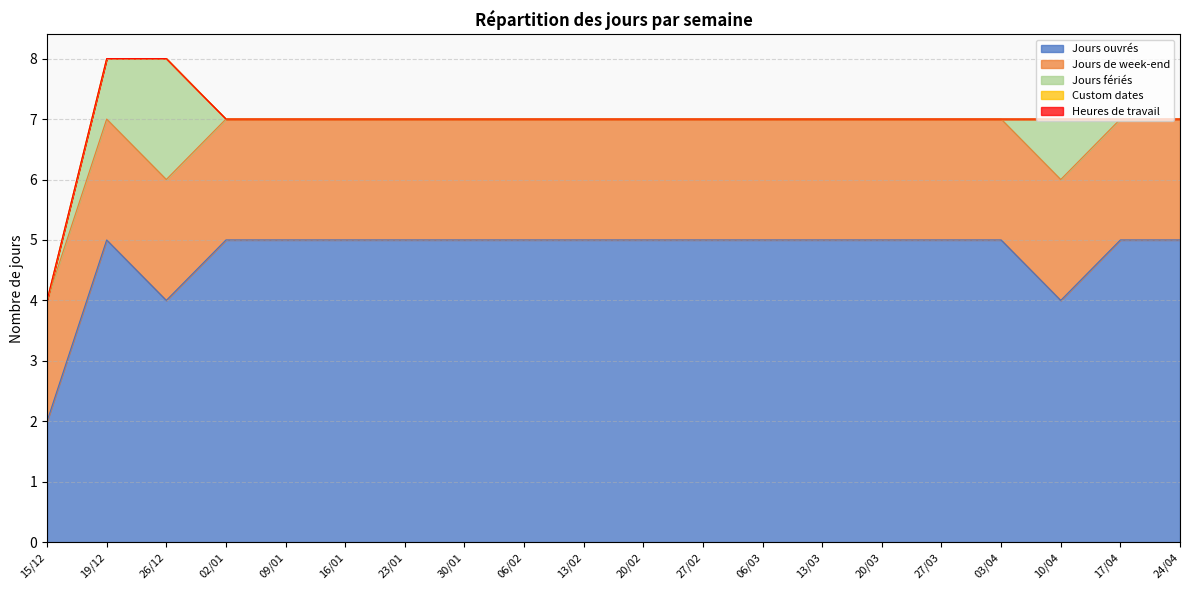

Reading left to right, list all the values displayed in this chart.

Jours ouvrés: 2	5	4	5	5	5	5	5	5	5	5	5	5	5	5	5	5	4	5	5
Jours de week-end: 2	2	2	2	2	2	2	2	2	2	2	2	2	2	2	2	2	2	2	2
Jours fériés: 0	1	2	0	0	0	0	0	0	0	0	0	0	0	0	0	0	1	0	0
Custom dates: 0	0	0	0	0	0	0	0	0	0	0	0	0	0	0	0	0	0	0	0
Heures de travail: 0	0	0	0	0	0	0	0	0	0	0	0	0	0	0	0	0	0	0	0